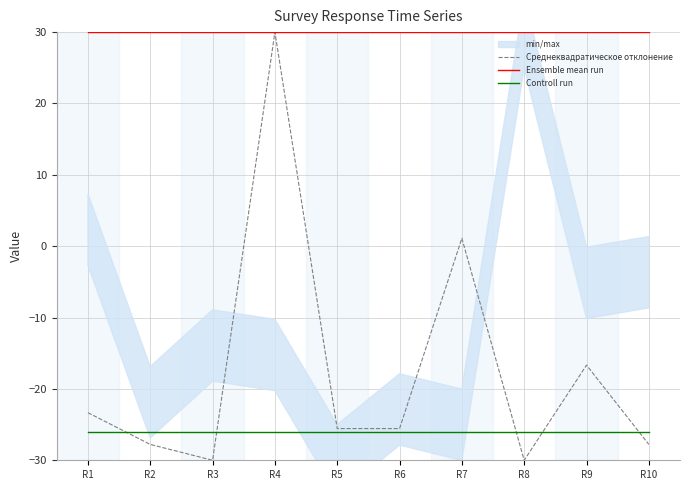

What is the spread (max minus min) of values at R8?

60.0